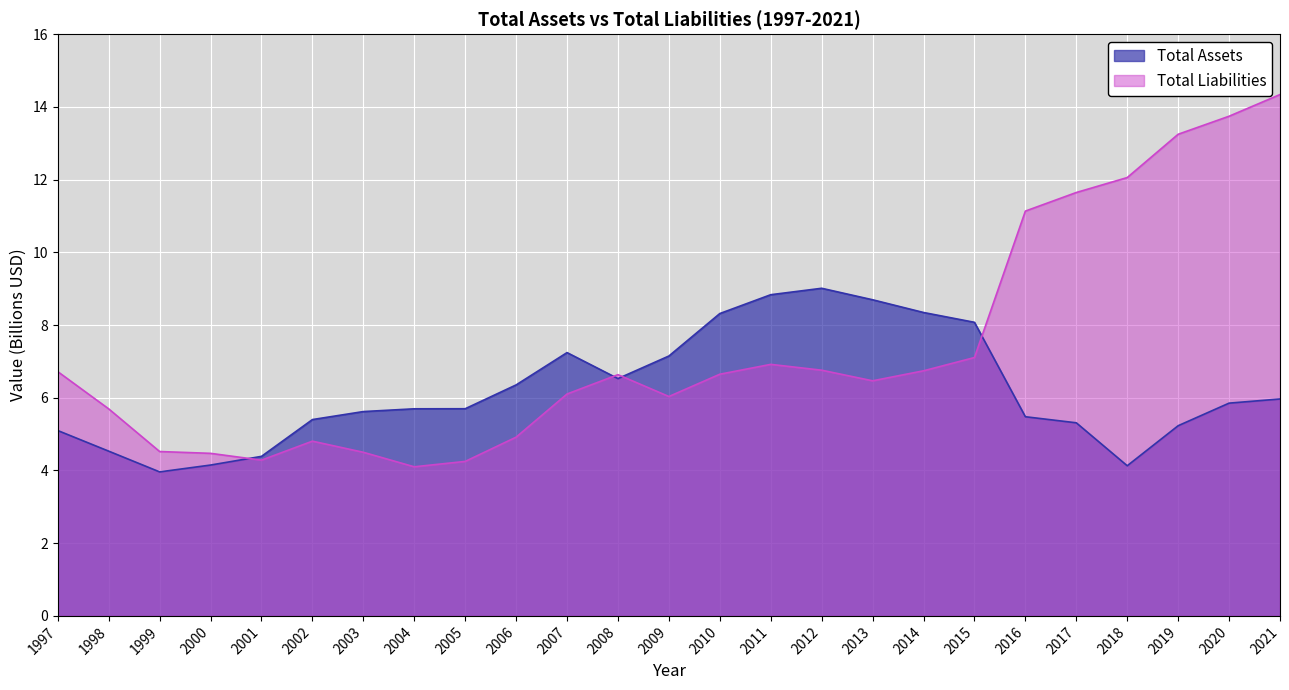

True or false: Total Assets and Total Liabilities intersect in this chart.

True